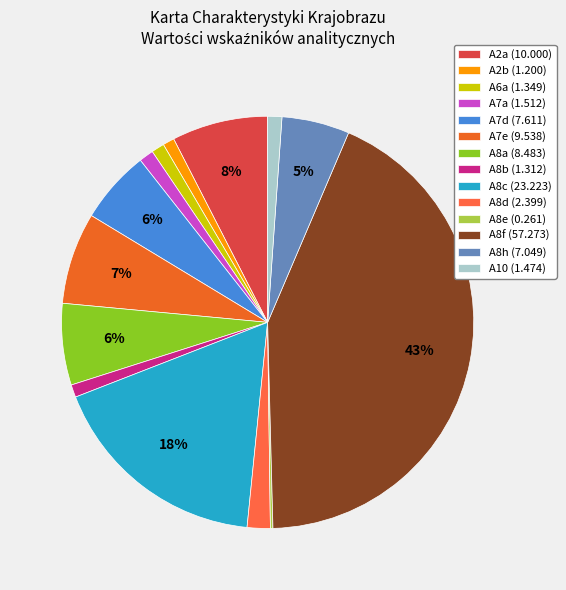

What is the ratio of the value at A7d to the value at A2b?

6.3